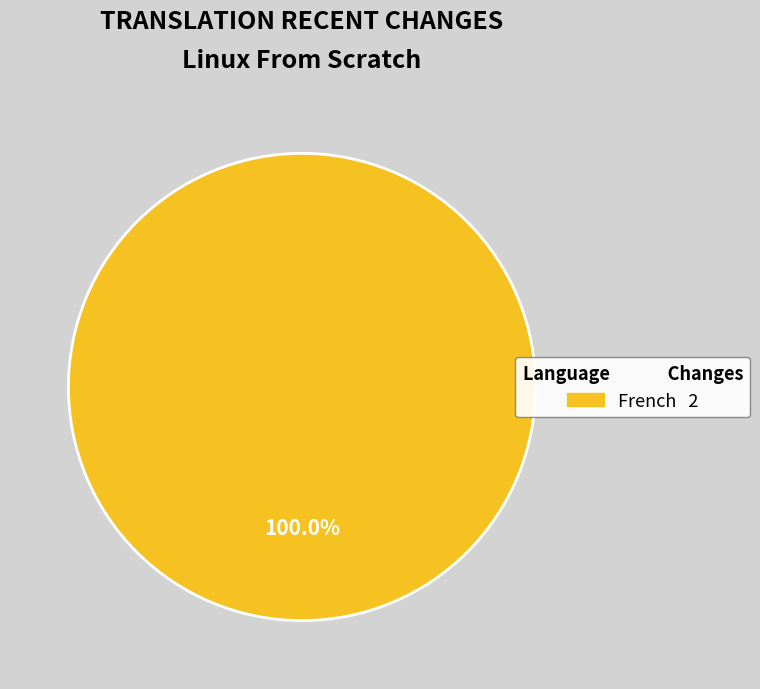

Is there a majority slice in this chart?

Yes